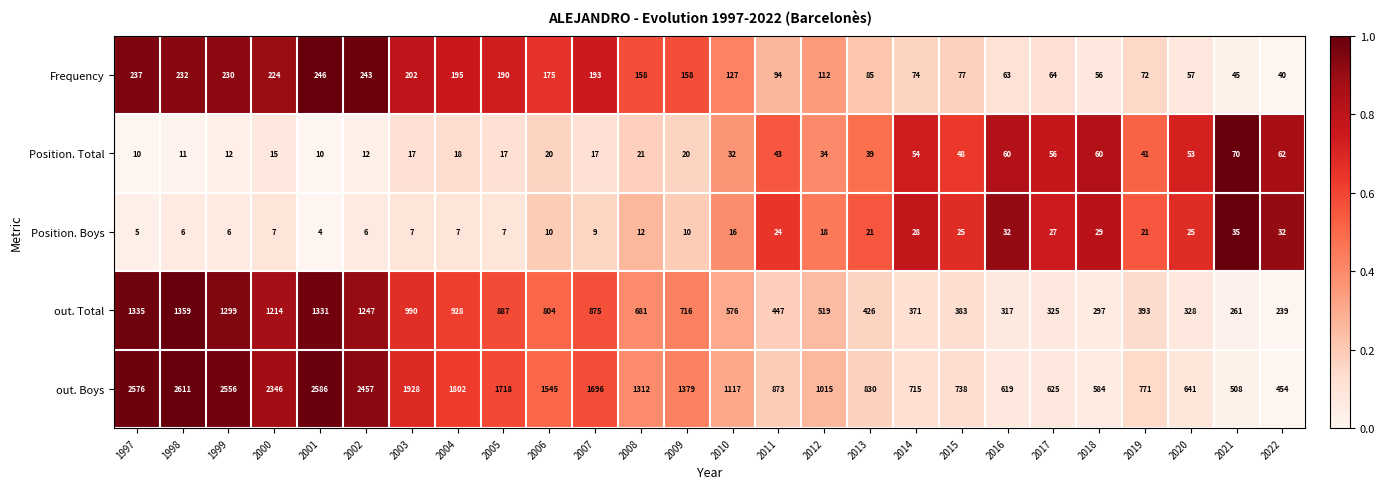

What is the total value across all series at 2017?

1097